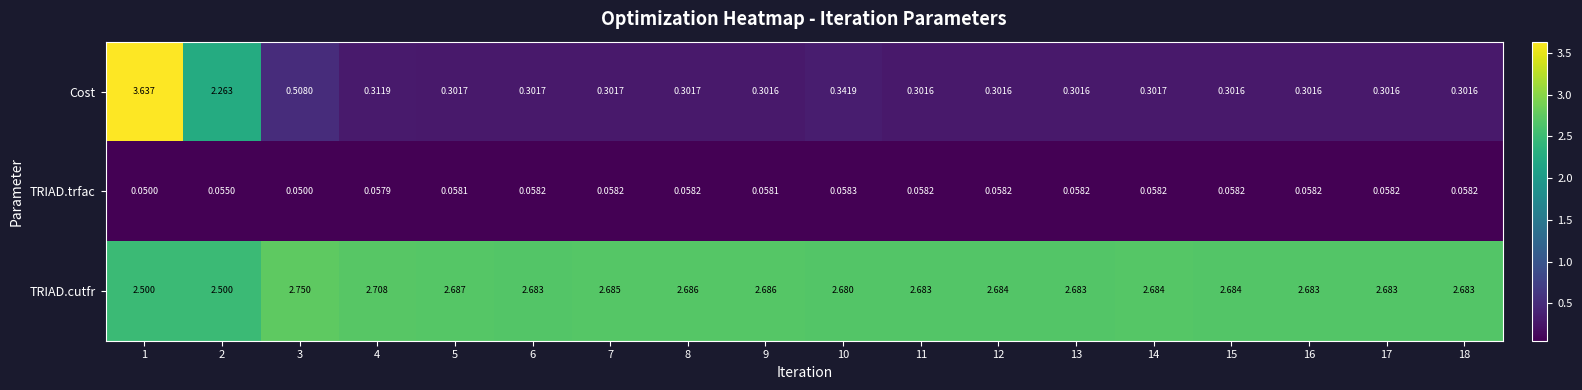

Which series has the widest spread of values?

Cost